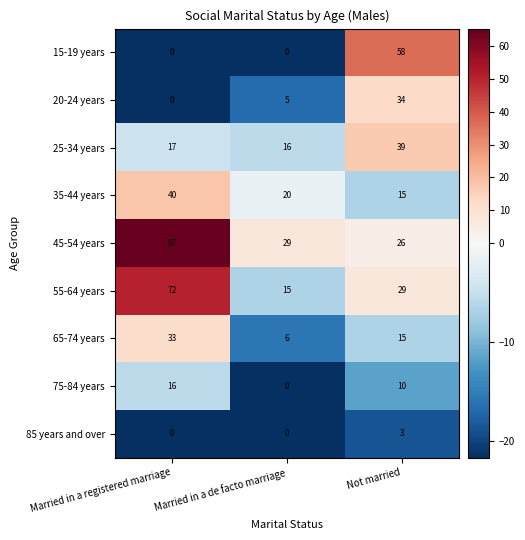

What is the difference between the highest and lowest values at Married in a de facto marriage?

29